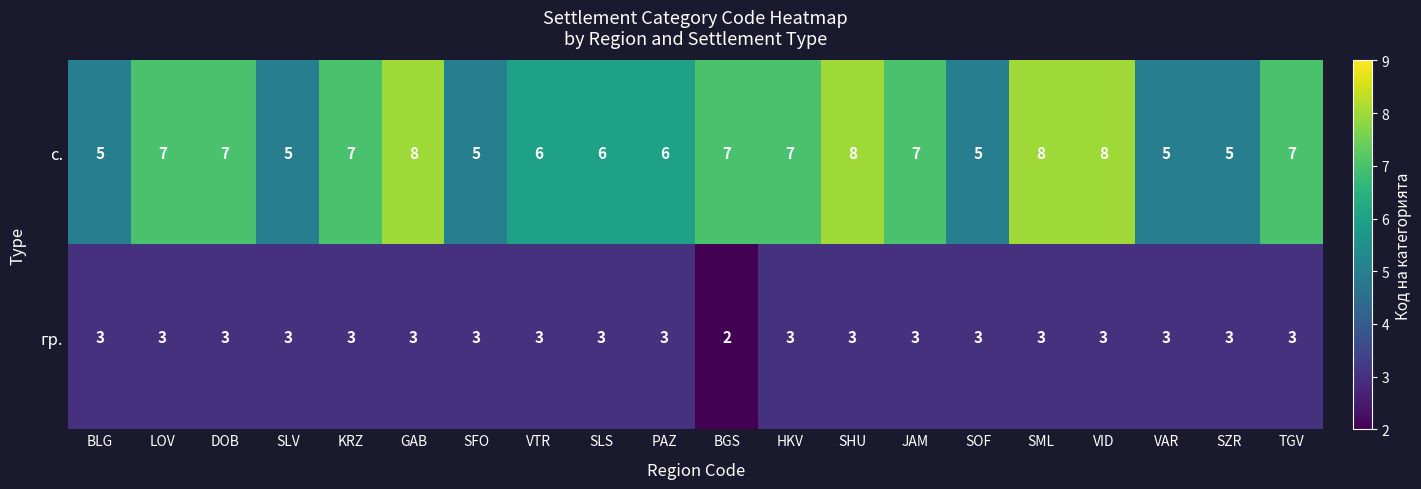

Which label corresponds to the smallest value in the chart?

BGS